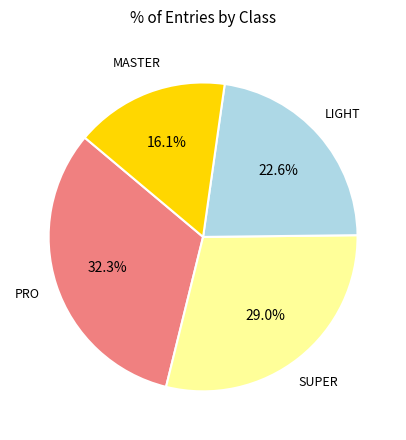

What is the ratio of the value at SUPER to the value at MASTER?

1.8